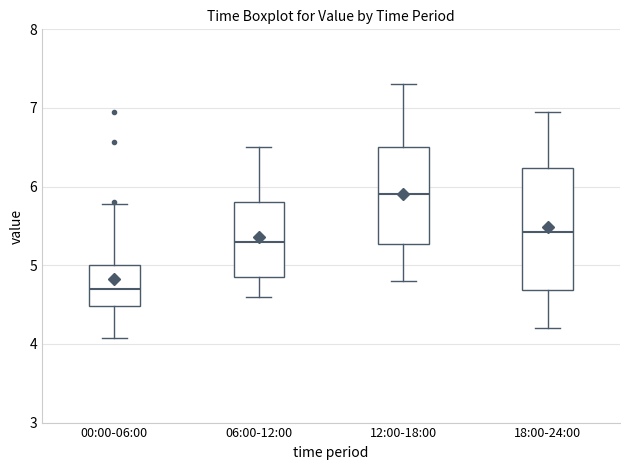

Reading left to right, transcribe this box plot: for each box, give where its median line is, the range the box spans, and where its two whiskers end, as read against the y-axis. The values are not printed on the chart, so give them approximately, as read against the axis.

00:00-06:00: median 4.7, box 4.5 to 5.0, whiskers 4.1 to 5.8
06:00-12:00: median 5.3, box 4.9 to 5.8, whiskers 4.6 to 6.5
12:00-18:00: median 5.9, box 5.3 to 6.5, whiskers 4.8 to 7.3
18:00-24:00: median 5.4, box 4.7 to 6.2, whiskers 4.2 to 7.0